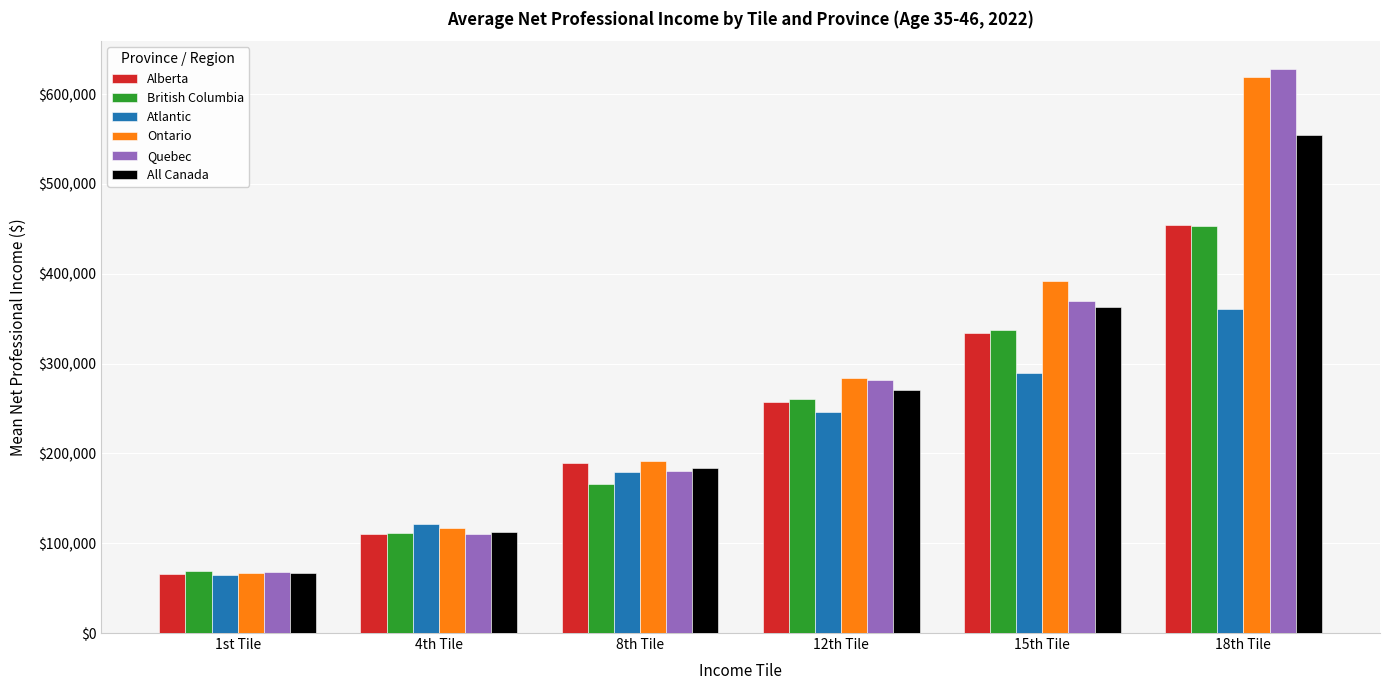

How many series are shown in this chart?

6